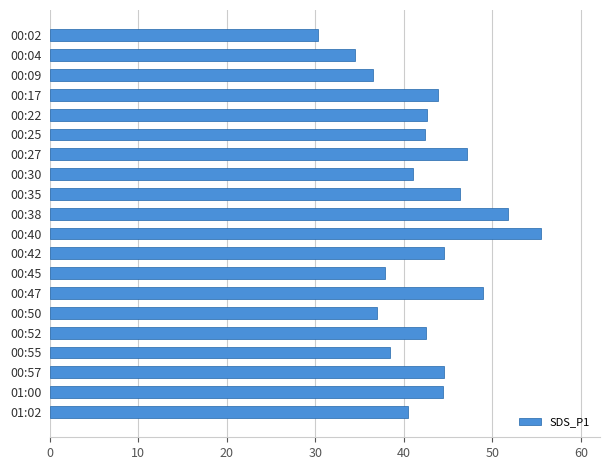

Are the bars grouped side by side (vs. stacked)?

No